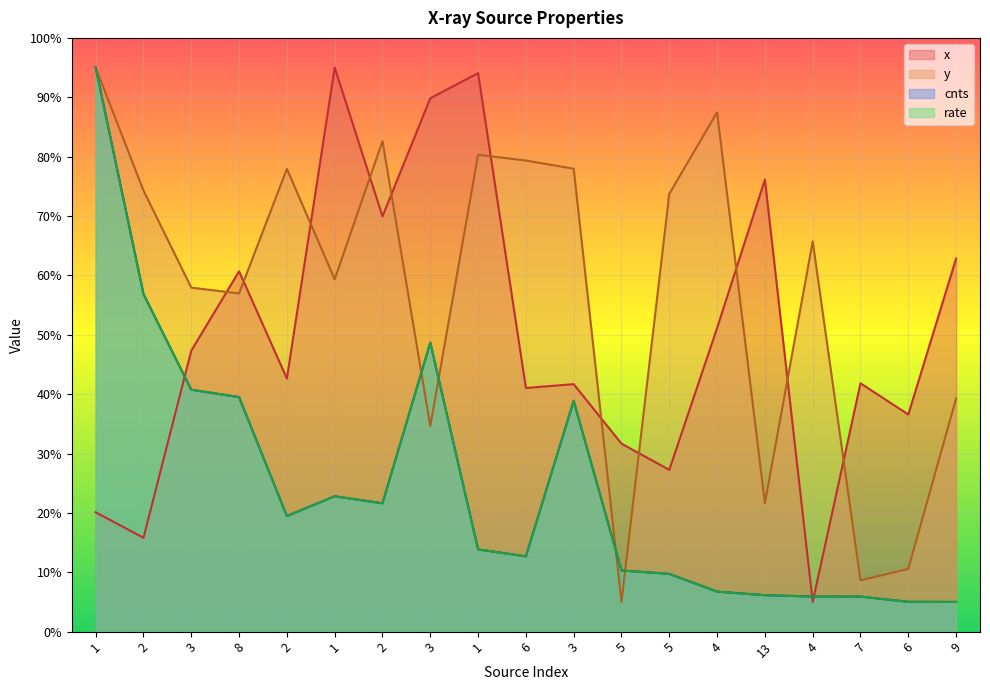

What is the sum of the x values at 9 and 1?

157.8